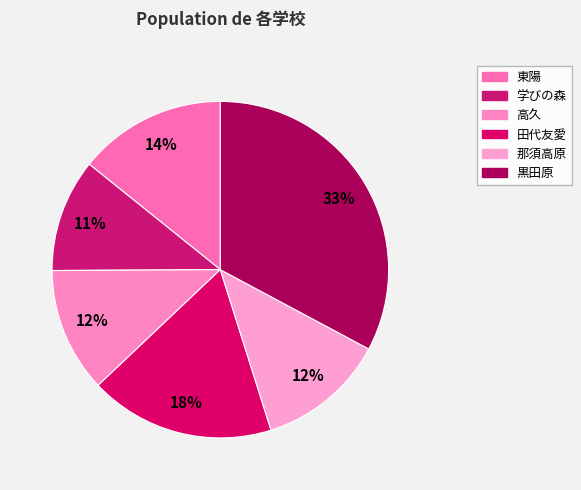

What percentage is the 田代友愛 slice, to the nearest percent?

18%